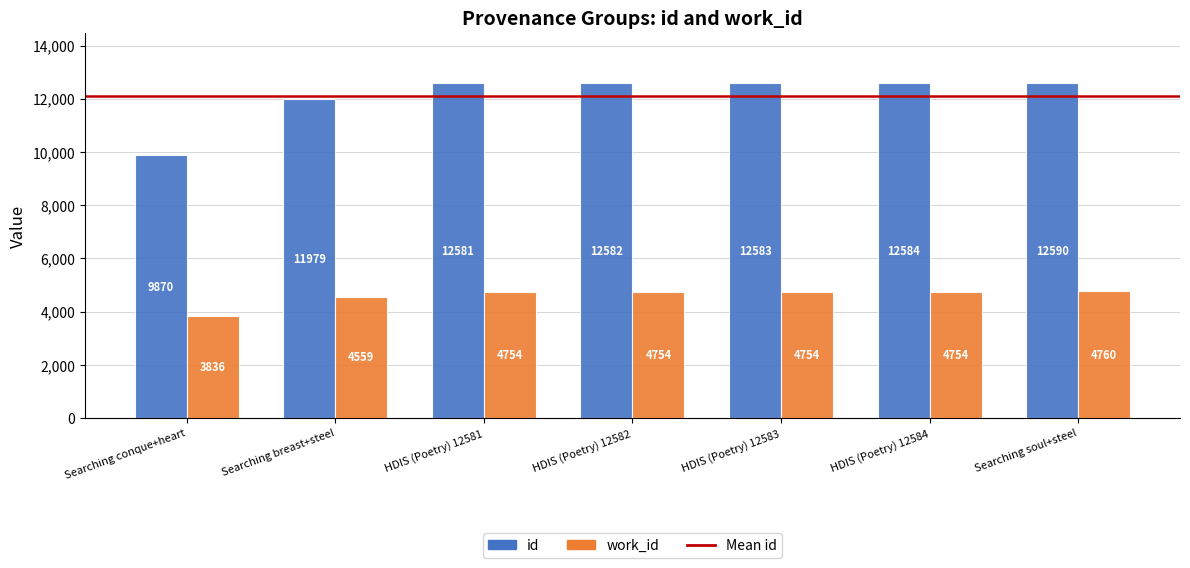

Reading left to right, list all the values displayed in this chart.

id: Searching conque+heart=9870	Searching breast+steel=11979	HDIS (Poetry) 12581=12581	HDIS (Poetry) 12582=12582	HDIS (Poetry) 12583=12583	HDIS (Poetry) 12584=12584	Searching soul+steel=12590
work_id: Searching conque+heart=3836	Searching breast+steel=4559	HDIS (Poetry) 12581=4754	HDIS (Poetry) 12582=4754	HDIS (Poetry) 12583=4754	HDIS (Poetry) 12584=4754	Searching soul+steel=4760